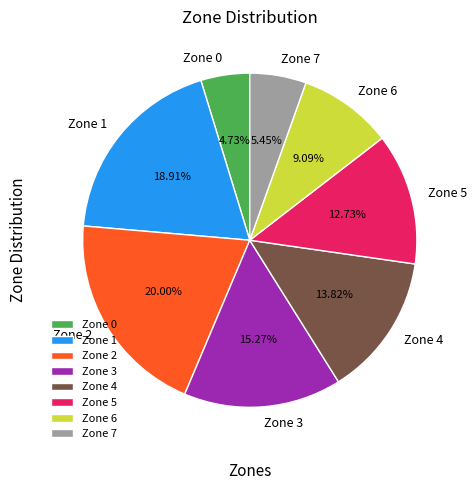

To the nearest percent, what is the combined percentage of Zone 1 and Zone 3?

34%